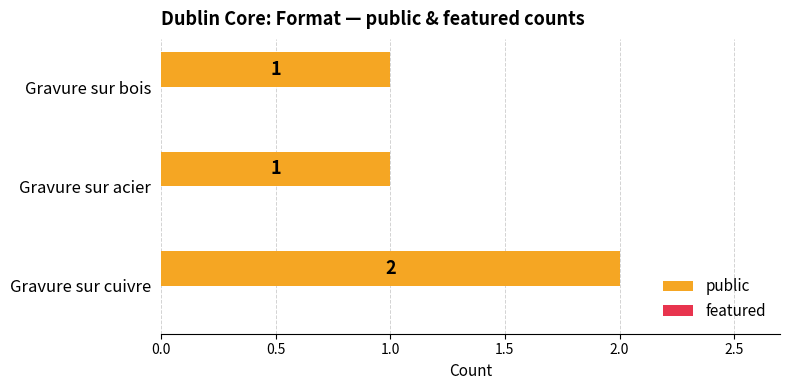

How many distinct data groups are displayed?

1